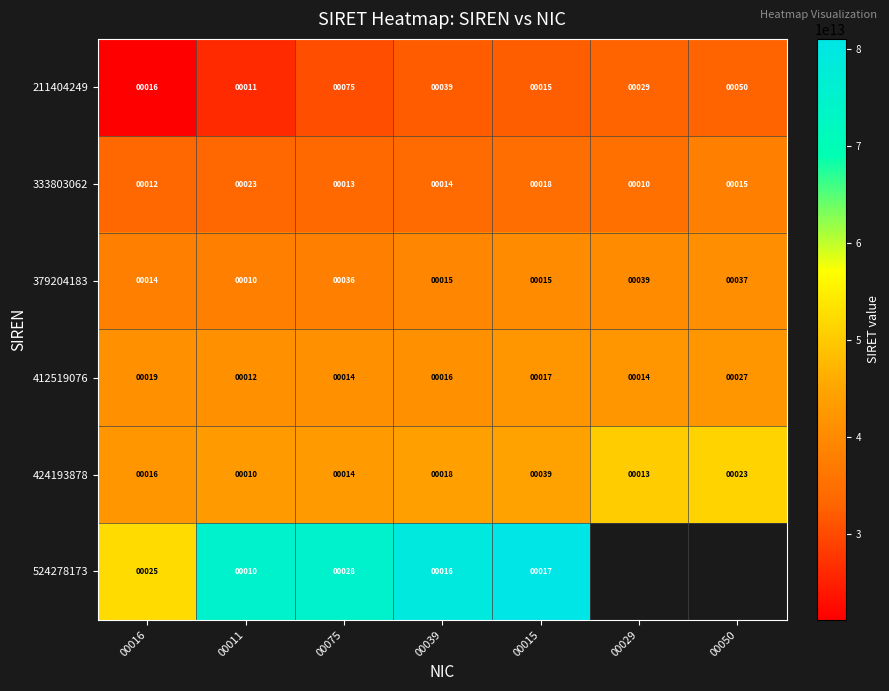

True or false: 424193878 has a value of 11650370340239.7 at 00075.

False